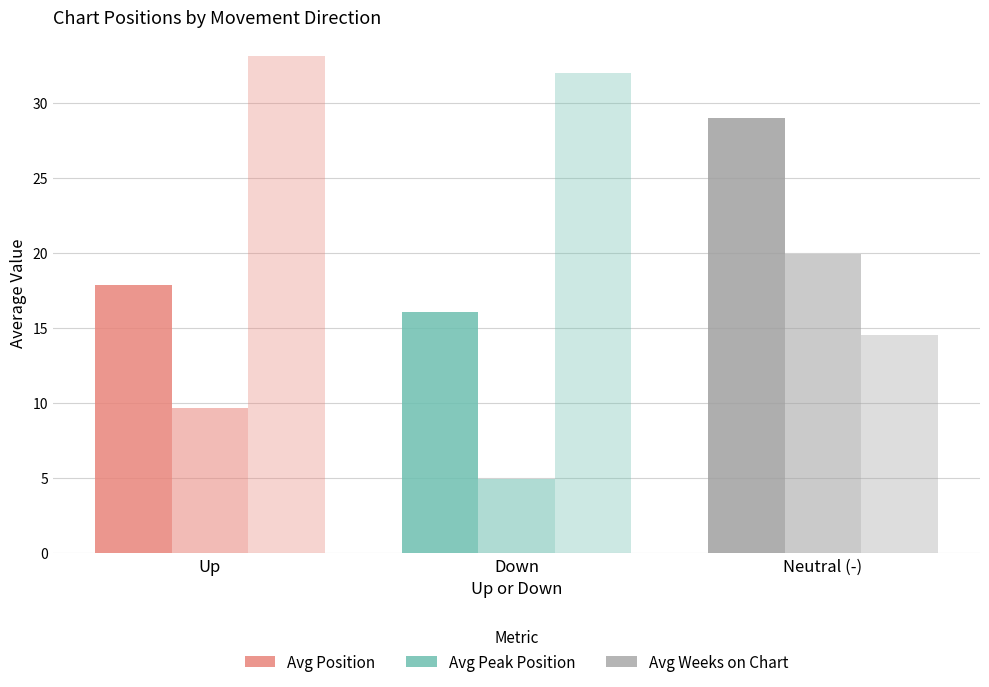

What is the value of the Avg Peak Position bar at the 1st from the left?

9.7